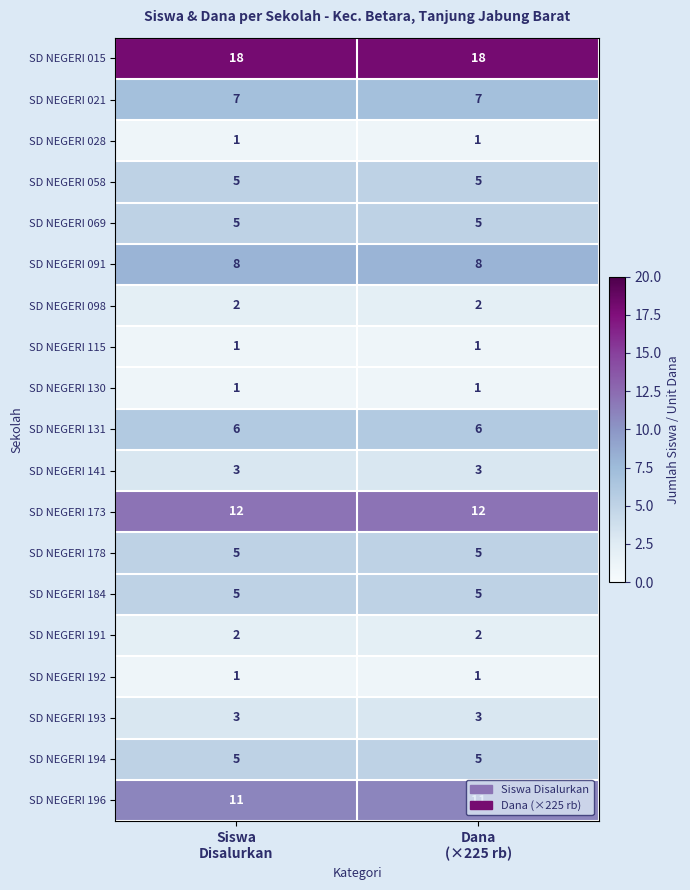

Which series has the largest total across all categories?

SD NEGERI 015